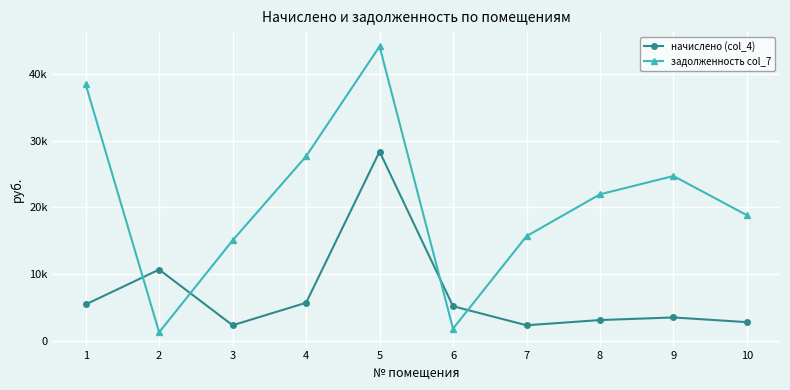

Reading right to left, list all the values displayed in this chart.

начислено (col_4): 2808.0	3510.0	3120.0	2340.0	5194.1	28362.7	5711.3	2340.0	10682.9	5460.0
задолженность col_7: 18823.7	24699.6	21955.2	15686.4	1830.4	44115.5	27650.7	15058.5	1287.2	38421.6